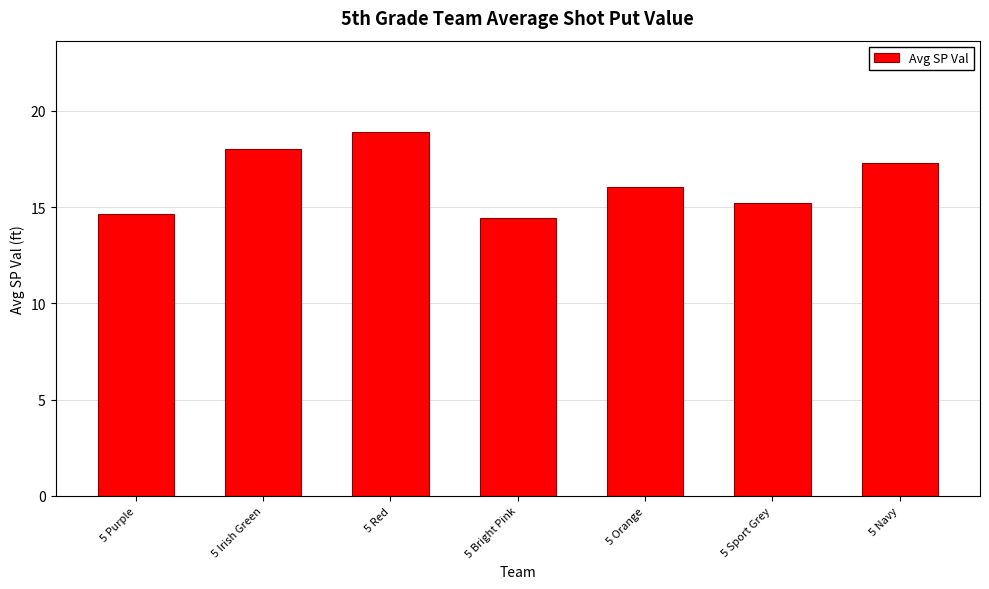

Which category has the highest value across all series?

5 Red